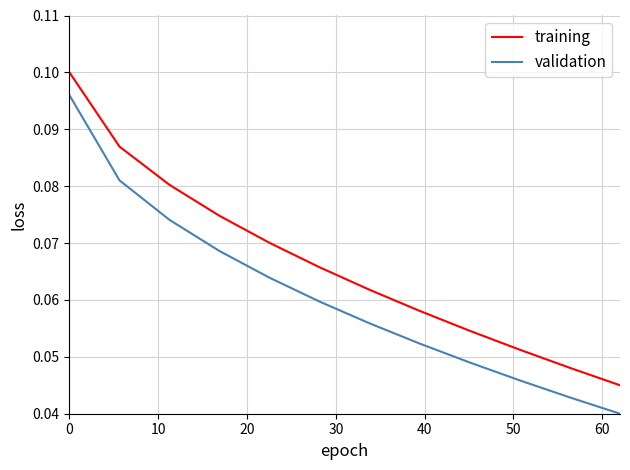

List the series in order of their overall mean, highest first.

training, validation